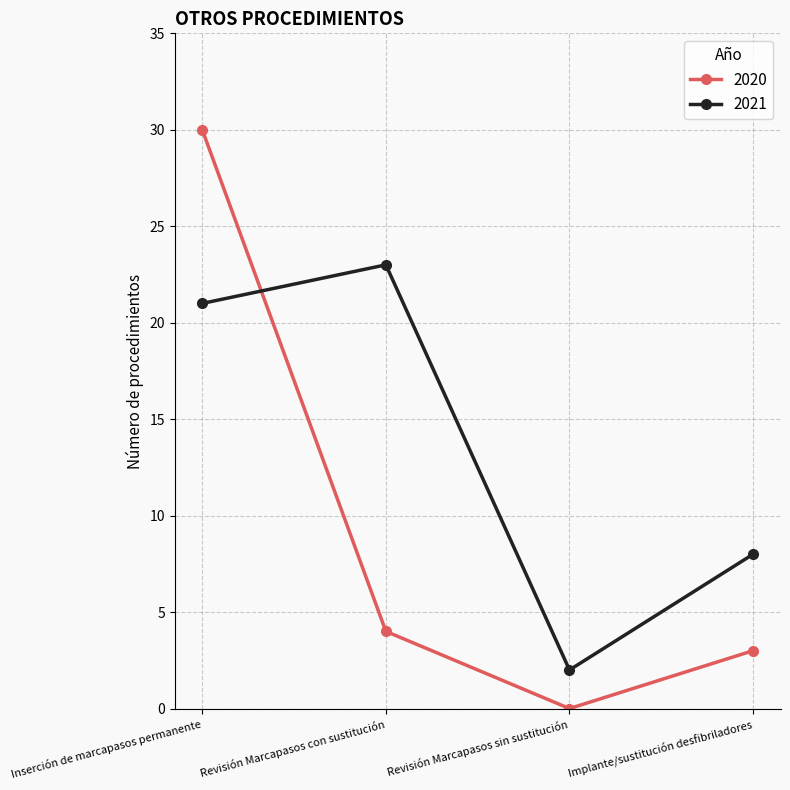

Rank the series at Revisión Marcapasos sin sustitución from lowest to highest value.

2020, 2021